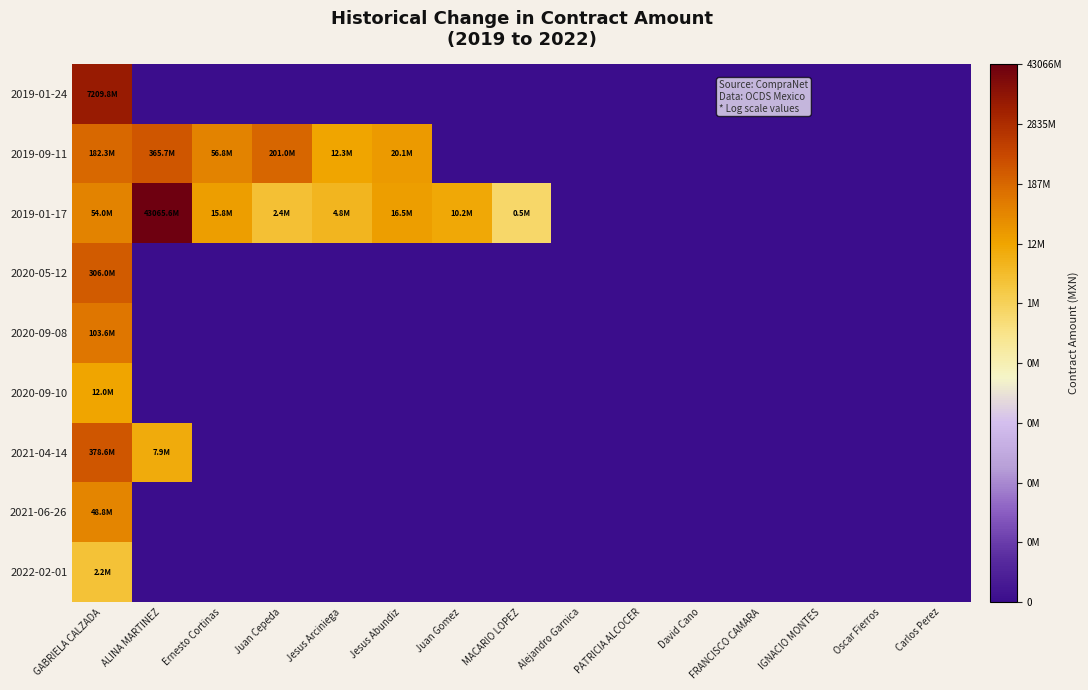

Reading left to right, what are all the values shown in this chart?

2019-01-24: GABRIELA CALZADA=9.9	ALINA MARTINEZ=0.0	Ernesto Cortinas=0.0	Juan Cepeda=0.0	Jesus Arciniega=0.0	Jesus Abundiz=0.0	Juan Gomez=0.0	MACARIO LOPEZ=0.0	Alejandro Garnica=0.0	PATRICIA ALCOCER=0.0	David Cano=0.0	FRANCISCO CAMARA=0.0	IGNACIO MONTES=0.0	Oscar Fierros=0.0	Carlos Perez=0.0
2019-09-11: GABRIELA CALZADA=8.3	ALINA MARTINEZ=8.6	Ernesto Cortinas=7.8	Juan Cepeda=8.3	Jesus Arciniega=7.1	Jesus Abundiz=7.3	Juan Gomez=0.0	MACARIO LOPEZ=0.0	Alejandro Garnica=0.0	PATRICIA ALCOCER=0.0	David Cano=0.0	FRANCISCO CAMARA=0.0	IGNACIO MONTES=0.0	Oscar Fierros=0.0	Carlos Perez=0.0
2019-01-17: GABRIELA CALZADA=7.7	ALINA MARTINEZ=10.6	Ernesto Cortinas=7.2	Juan Cepeda=6.4	Jesus Arciniega=6.7	Jesus Abundiz=7.2	Juan Gomez=7.0	MACARIO LOPEZ=5.7	Alejandro Garnica=0.0	PATRICIA ALCOCER=0.0	David Cano=0.0	FRANCISCO CAMARA=0.0	IGNACIO MONTES=0.0	Oscar Fierros=0.0	Carlos Perez=0.0
2020-05-12: GABRIELA CALZADA=8.5	ALINA MARTINEZ=0.0	Ernesto Cortinas=0.0	Juan Cepeda=0.0	Jesus Arciniega=0.0	Jesus Abundiz=0.0	Juan Gomez=0.0	MACARIO LOPEZ=0.0	Alejandro Garnica=0.0	PATRICIA ALCOCER=0.0	David Cano=0.0	FRANCISCO CAMARA=0.0	IGNACIO MONTES=0.0	Oscar Fierros=0.0	Carlos Perez=0.0
2020-09-08: GABRIELA CALZADA=8.0	ALINA MARTINEZ=0.0	Ernesto Cortinas=0.0	Juan Cepeda=0.0	Jesus Arciniega=0.0	Jesus Abundiz=0.0	Juan Gomez=0.0	MACARIO LOPEZ=0.0	Alejandro Garnica=0.0	PATRICIA ALCOCER=0.0	David Cano=0.0	FRANCISCO CAMARA=0.0	IGNACIO MONTES=0.0	Oscar Fierros=0.0	Carlos Perez=0.0
2020-09-10: GABRIELA CALZADA=7.1	ALINA MARTINEZ=0.0	Ernesto Cortinas=0.0	Juan Cepeda=0.0	Jesus Arciniega=0.0	Jesus Abundiz=0.0	Juan Gomez=0.0	MACARIO LOPEZ=0.0	Alejandro Garnica=0.0	PATRICIA ALCOCER=0.0	David Cano=0.0	FRANCISCO CAMARA=0.0	IGNACIO MONTES=0.0	Oscar Fierros=0.0	Carlos Perez=0.0
2021-04-14: GABRIELA CALZADA=8.6	ALINA MARTINEZ=6.9	Ernesto Cortinas=0.0	Juan Cepeda=0.0	Jesus Arciniega=0.0	Jesus Abundiz=0.0	Juan Gomez=0.0	MACARIO LOPEZ=0.0	Alejandro Garnica=0.0	PATRICIA ALCOCER=0.0	David Cano=0.0	FRANCISCO CAMARA=0.0	IGNACIO MONTES=0.0	Oscar Fierros=0.0	Carlos Perez=0.0
2021-06-26: GABRIELA CALZADA=7.7	ALINA MARTINEZ=0.0	Ernesto Cortinas=0.0	Juan Cepeda=0.0	Jesus Arciniega=0.0	Jesus Abundiz=0.0	Juan Gomez=0.0	MACARIO LOPEZ=0.0	Alejandro Garnica=0.0	PATRICIA ALCOCER=0.0	David Cano=0.0	FRANCISCO CAMARA=0.0	IGNACIO MONTES=0.0	Oscar Fierros=0.0	Carlos Perez=0.0
2022-02-01: GABRIELA CALZADA=6.3	ALINA MARTINEZ=0.0	Ernesto Cortinas=0.0	Juan Cepeda=0.0	Jesus Arciniega=0.0	Jesus Abundiz=0.0	Juan Gomez=0.0	MACARIO LOPEZ=0.0	Alejandro Garnica=0.0	PATRICIA ALCOCER=0.0	David Cano=0.0	FRANCISCO CAMARA=0.0	IGNACIO MONTES=0.0	Oscar Fierros=0.0	Carlos Perez=0.0